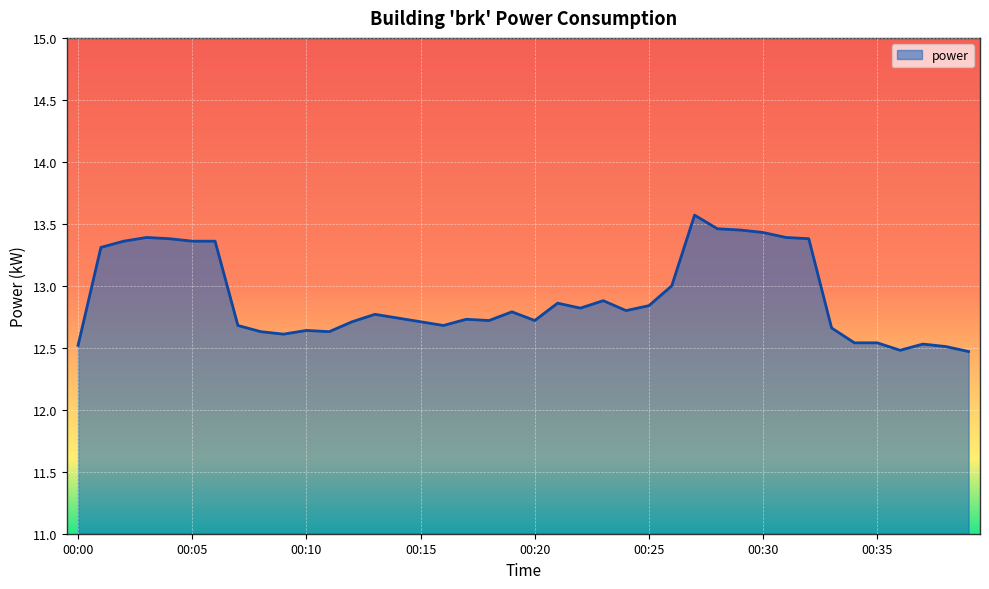

What is the maximum value shown in the chart?

13.6